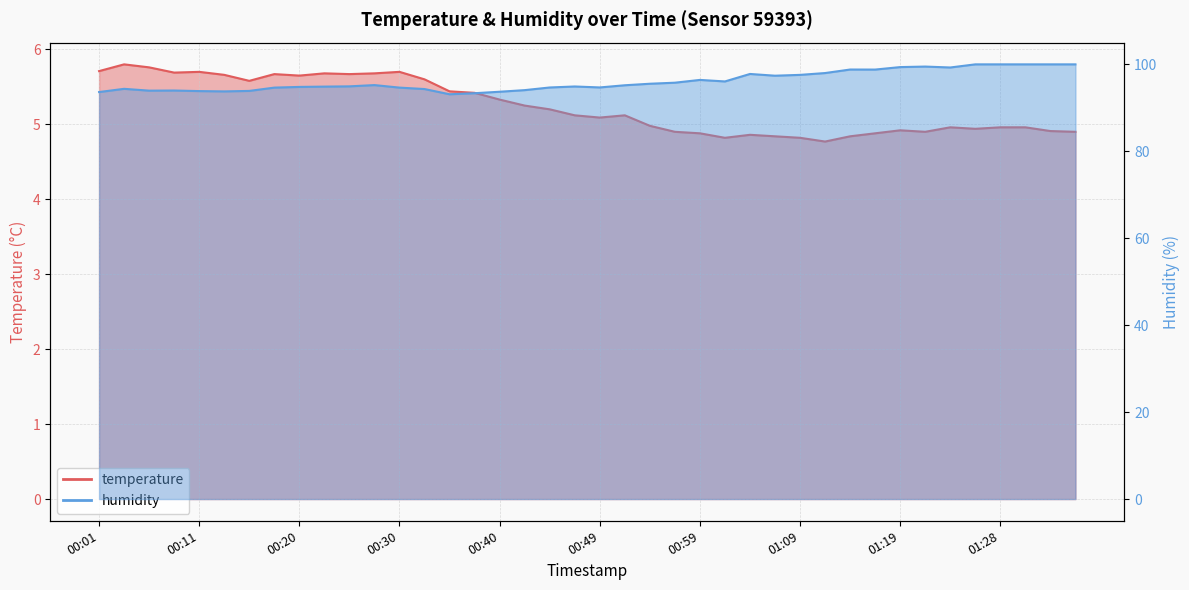

At how many categories does at least one series exceed 78?

40